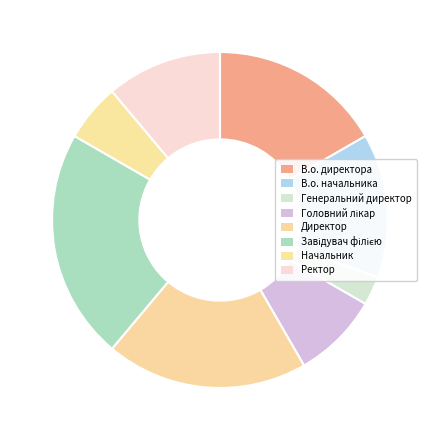

How many slices are in this pie chart?

8